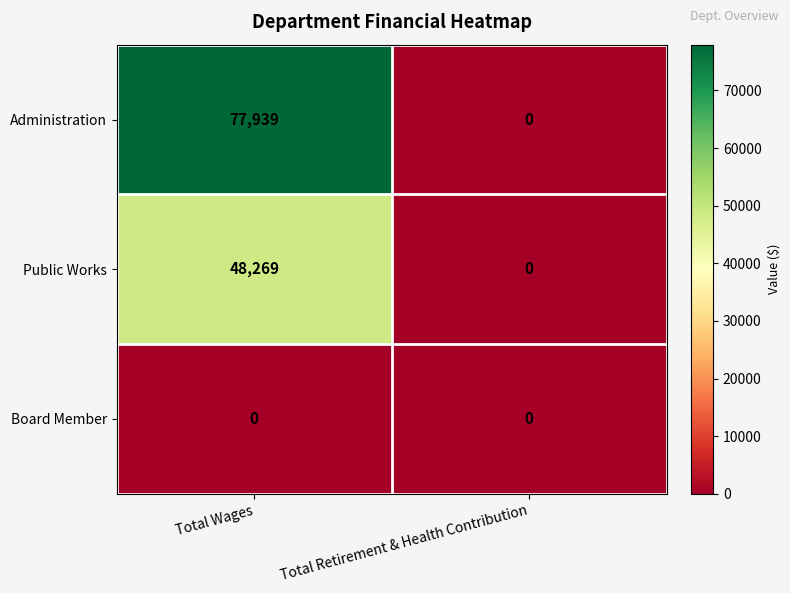

List the series in order of their peak value, lowest first.

Board Member, Public Works, Administration